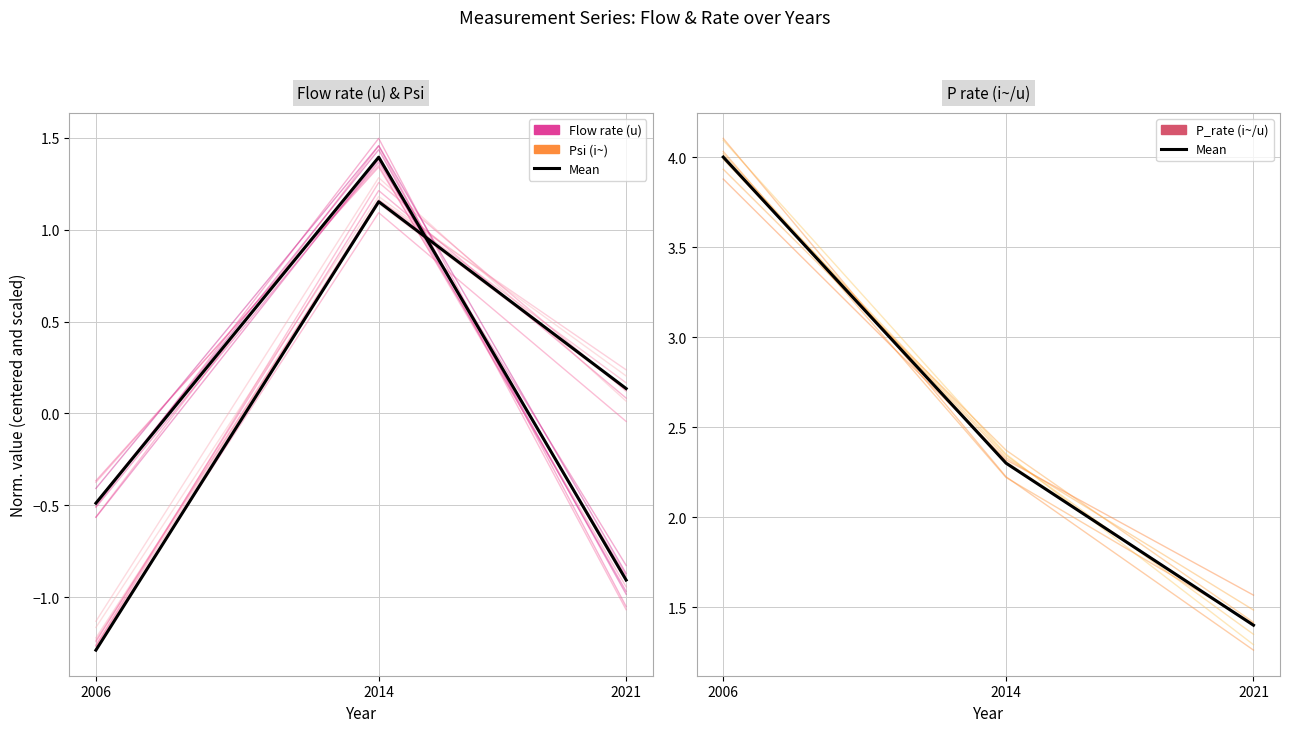

True or false: Flow rate (u) has a value of -2.3 at 2006.

False